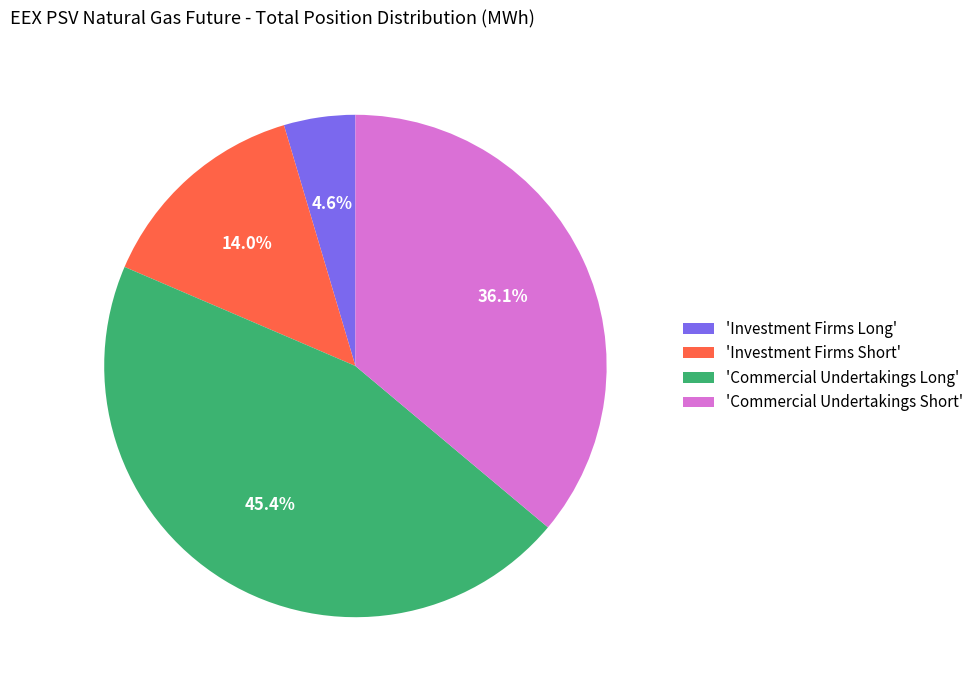

Which slice is the smallest?

'Investment Firms Long'